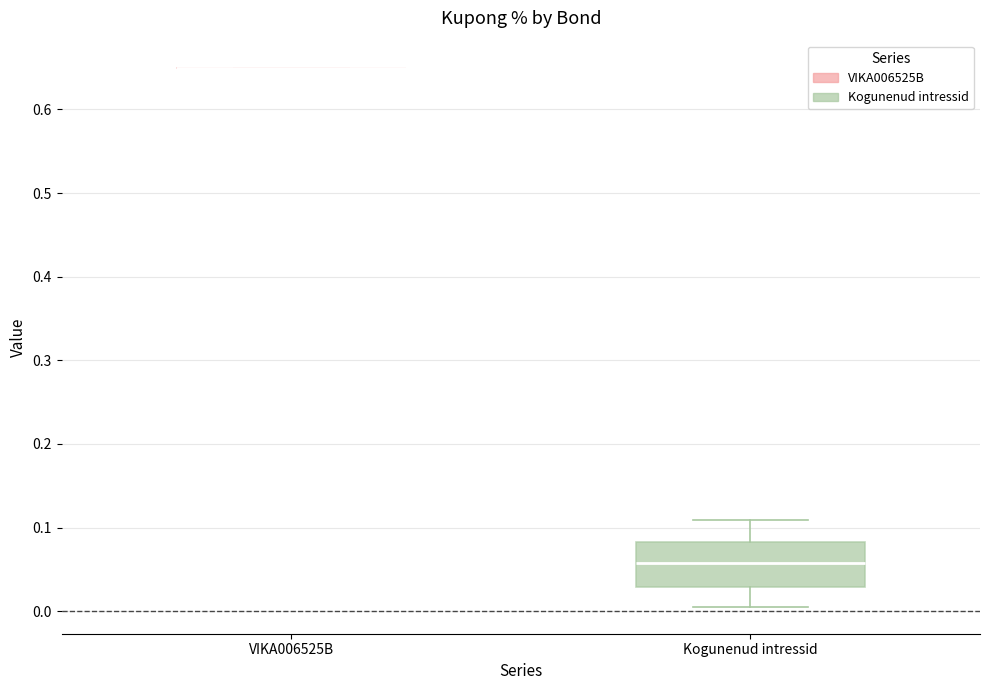

Reading left to right, read every box against the y-axis: the position of its median line, the range the box covers, and the ends of its whiskers. The values are not printed on the chart, so give them approximately, as read against the axis.

VIKA006525B: box collapsed to a line at 0.65, whiskers 0.65 to 0.65
Kogunenud intressid: median 0.06, box 0.03 to 0.08, whiskers 0.01 to 0.11